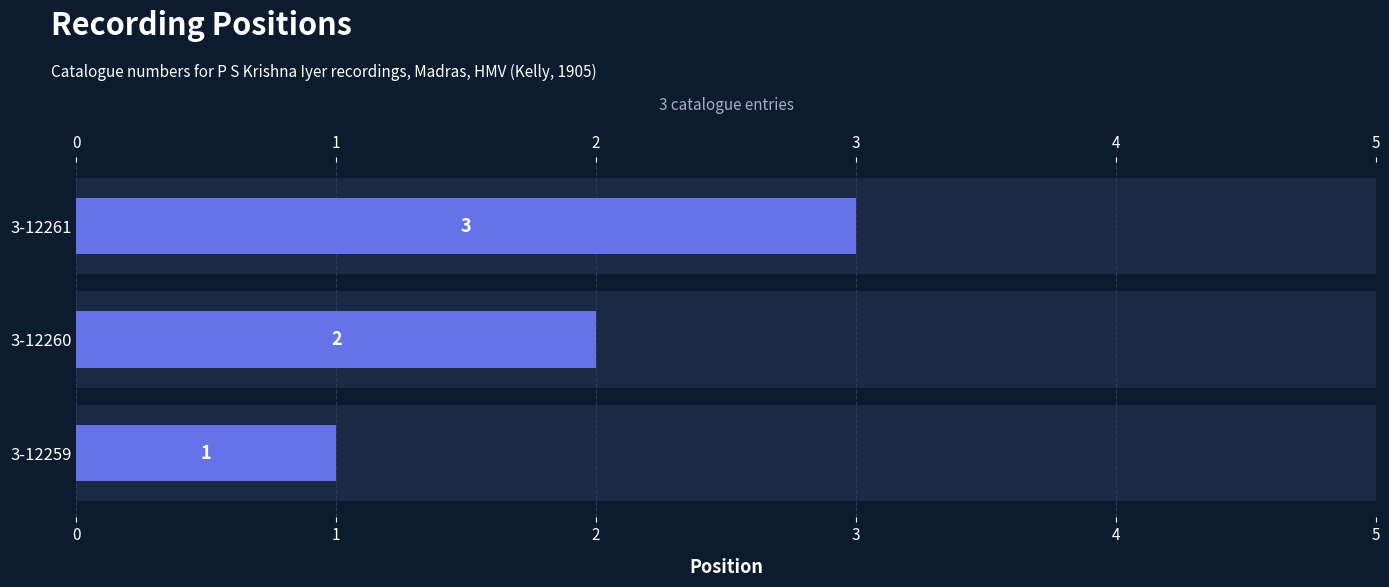

Reading left to right, list all the values displayed in this chart.

0=1	1=2	2=3